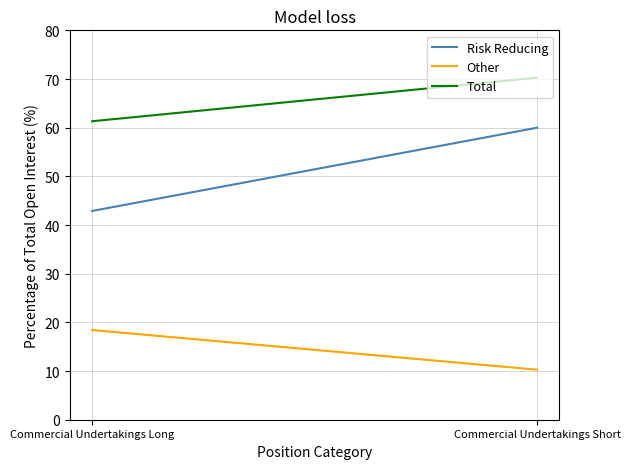

True or false: Other has a value of 18.4 at Commercial Undertakings Long.

True